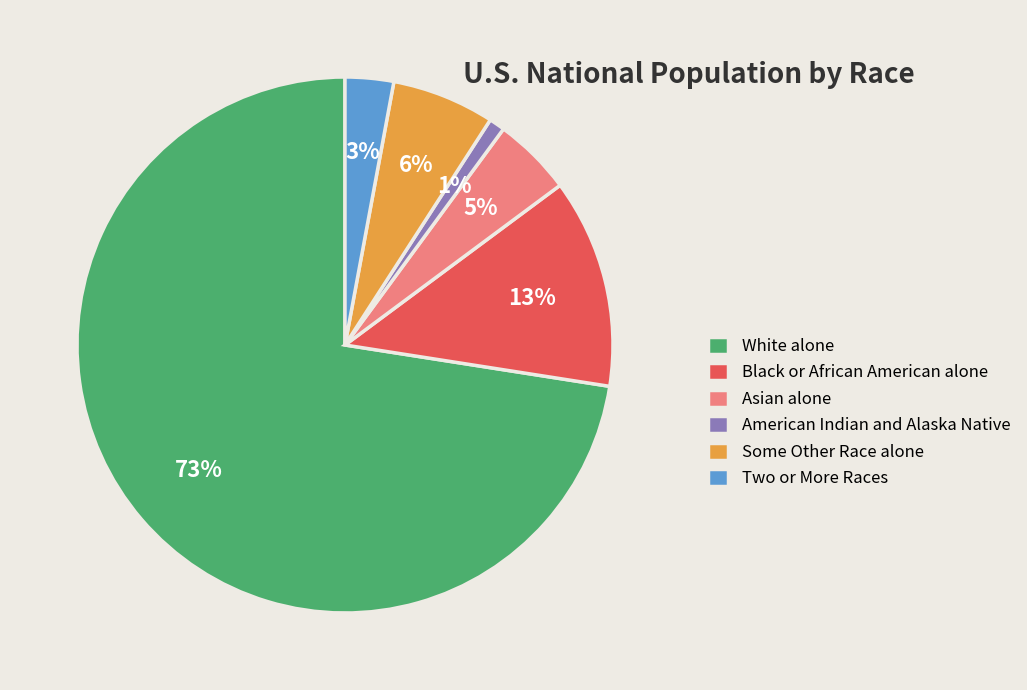

Which category has the biggest portion of the pie?

White alone